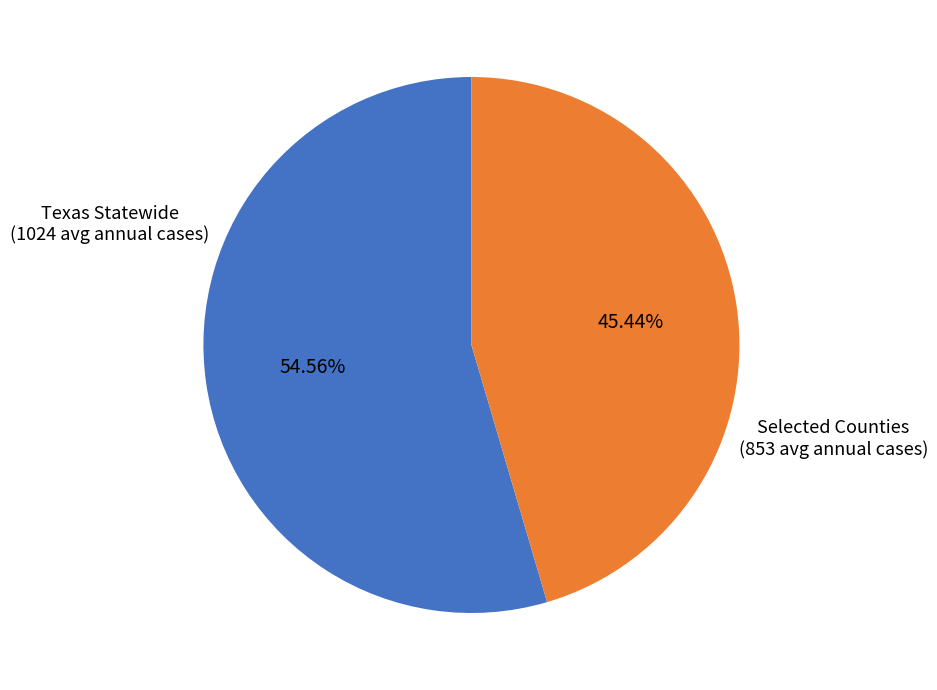

Which category accounts for the majority?

Texas Statewide (1024 avg annual cases)